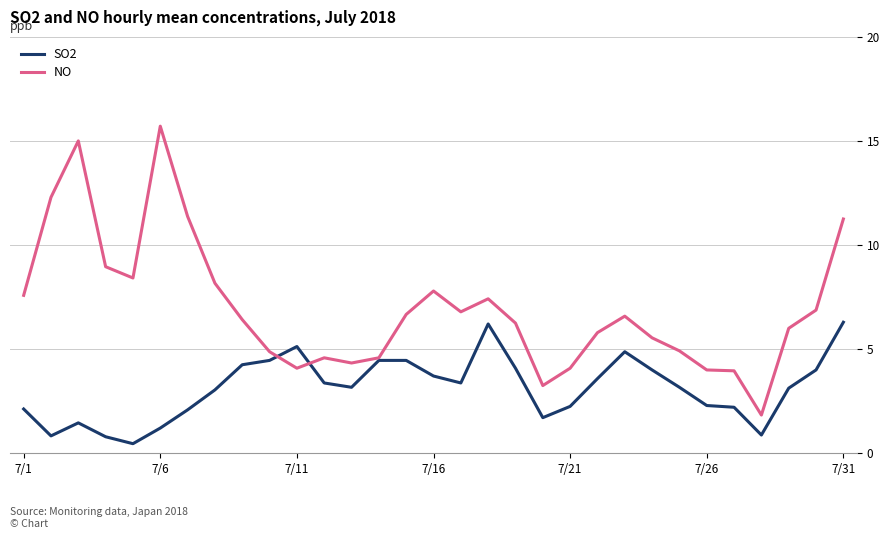

Which series has the largest total across all categories?

NO